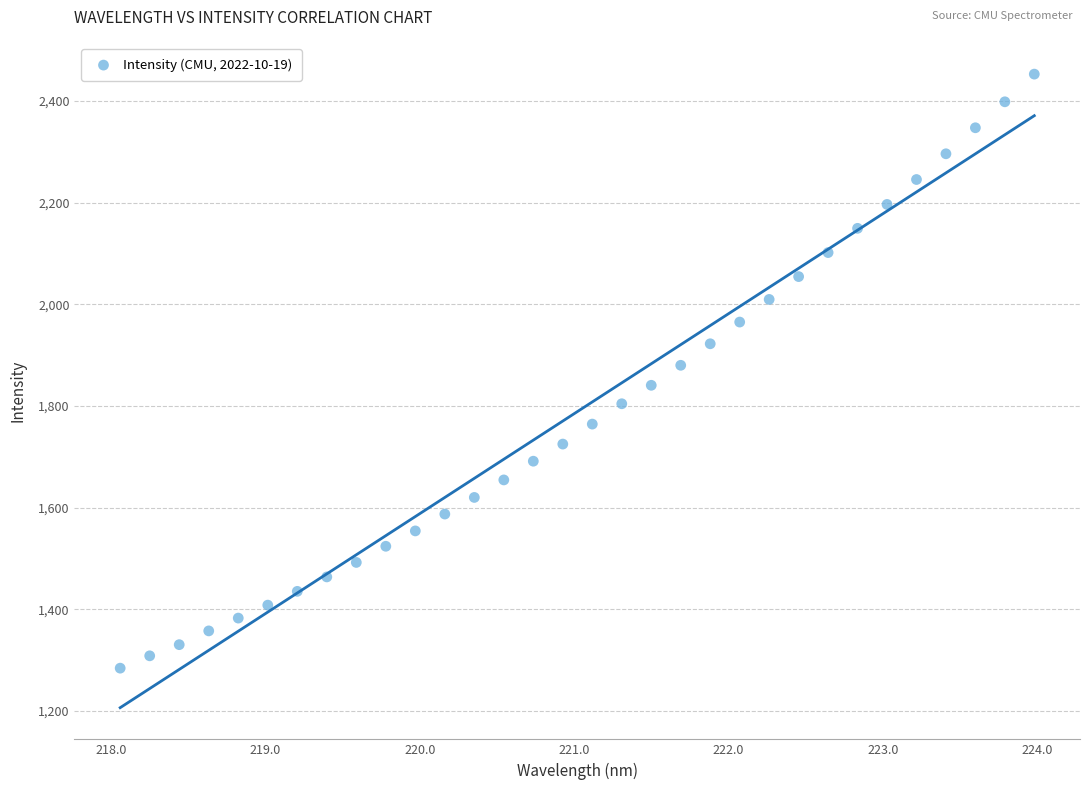

What is the range of X values (max minus min)?

5.9